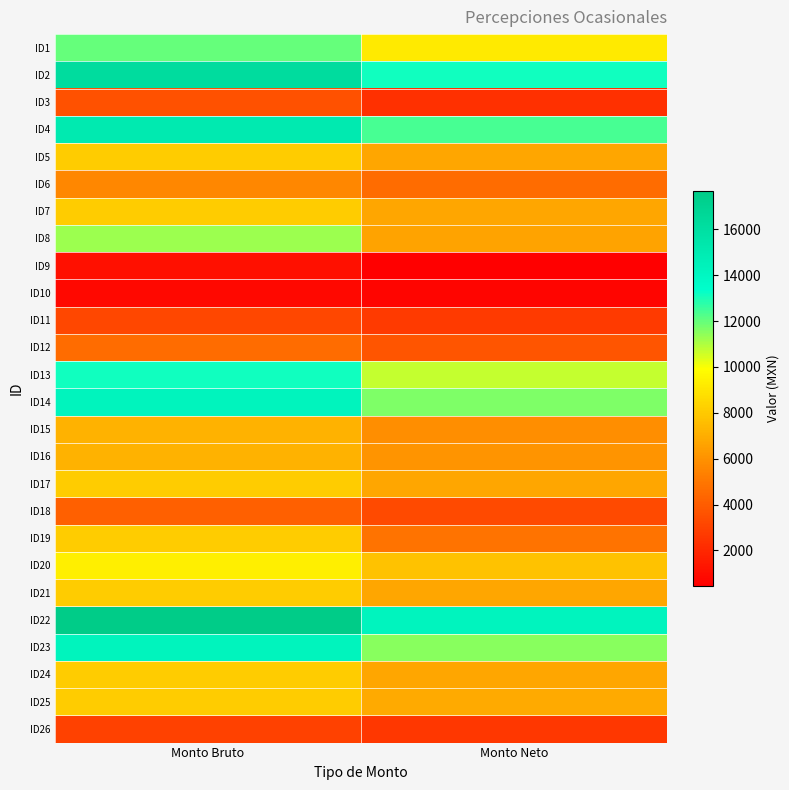

Rank the series by their maximum value, from highest to lowest.

ID22, ID2, ID4, ID14, ID23, ID13, ID1, ID8, ID20, ID5, ID7, ID17, ID24, ID25, ID19, ID21, ID15, ID16, ID6, ID12, ID18, ID3, ID11, ID26, ID9, ID10